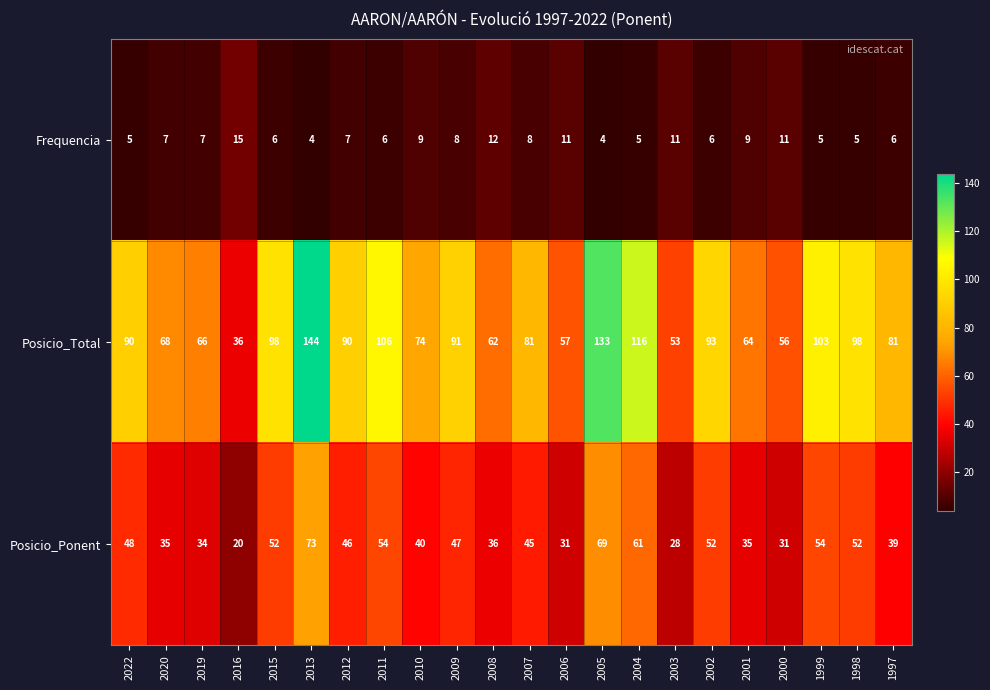

How many distinct data groups are displayed?

3